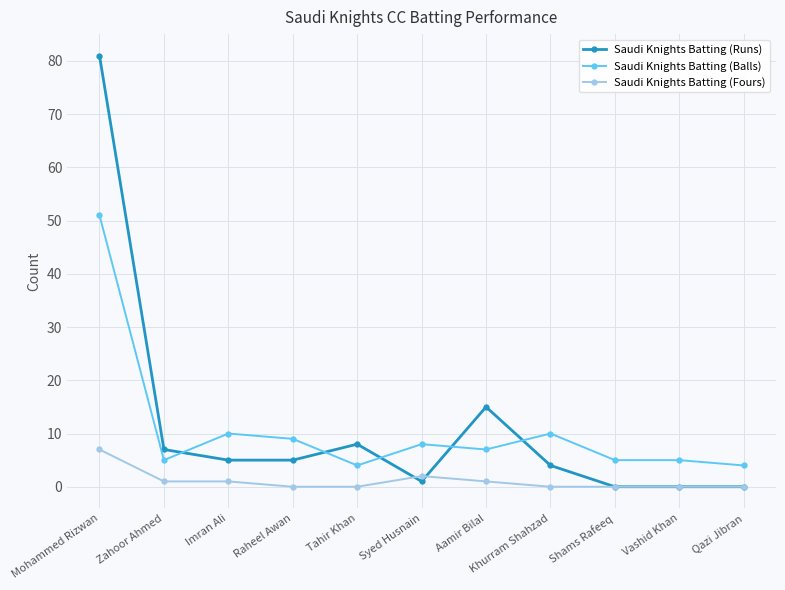

Which series has the largest total across all categories?

Saudi Knights Batting (Runs)